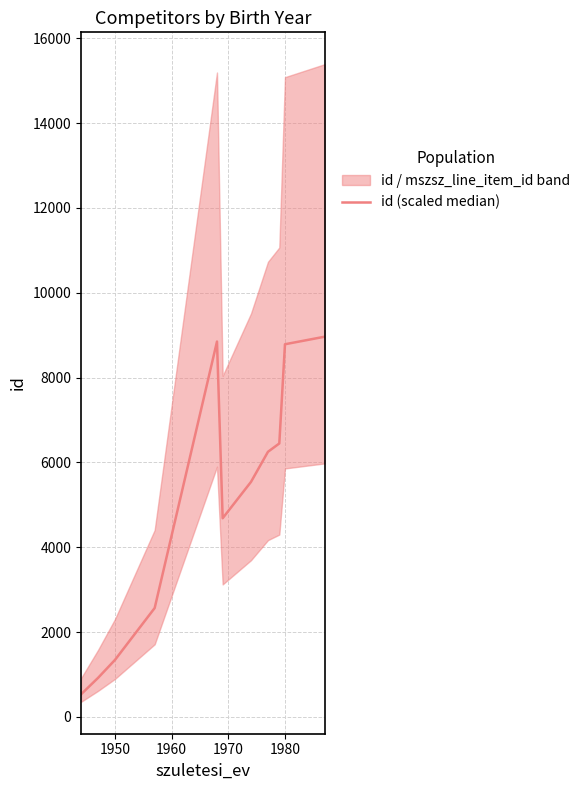

The chart shows a value of 395.4 at 1950. True or false?

False